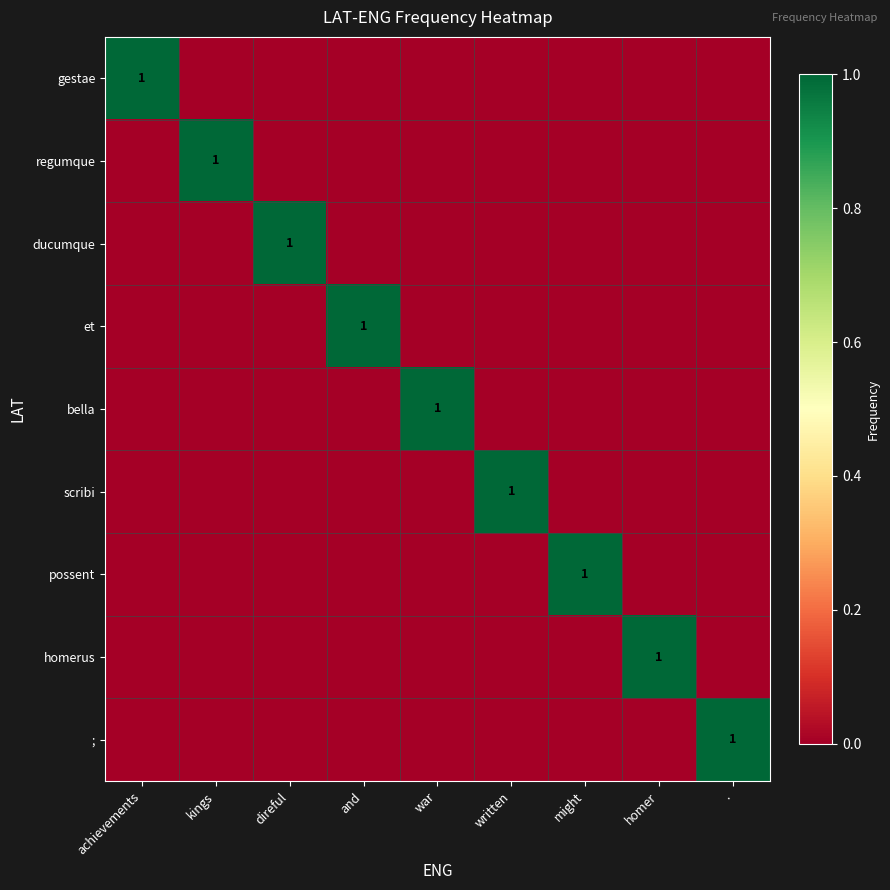

Which category has the lowest value in the scribi series?

achievements